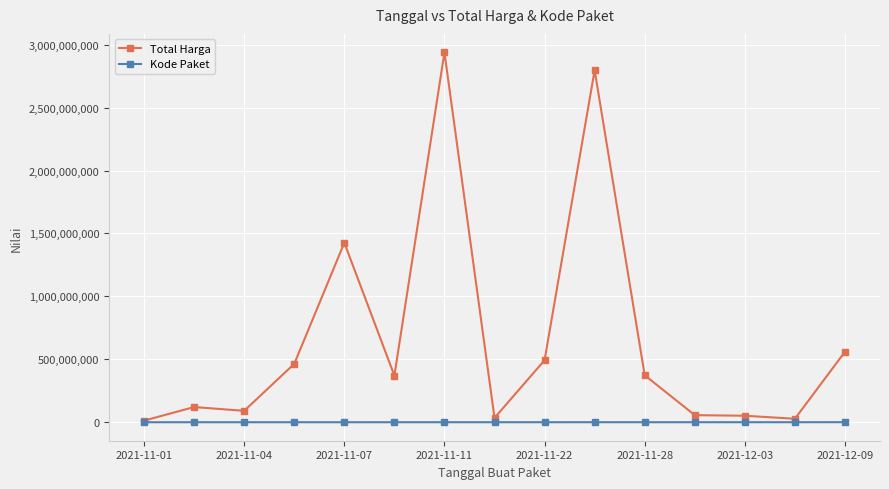

Which series has the widest spread of values?

Total Harga